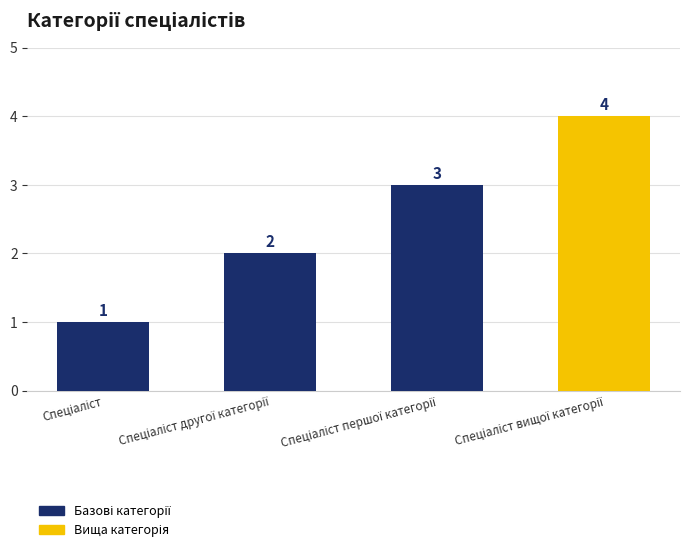

How many values are between 2 and 4?

3